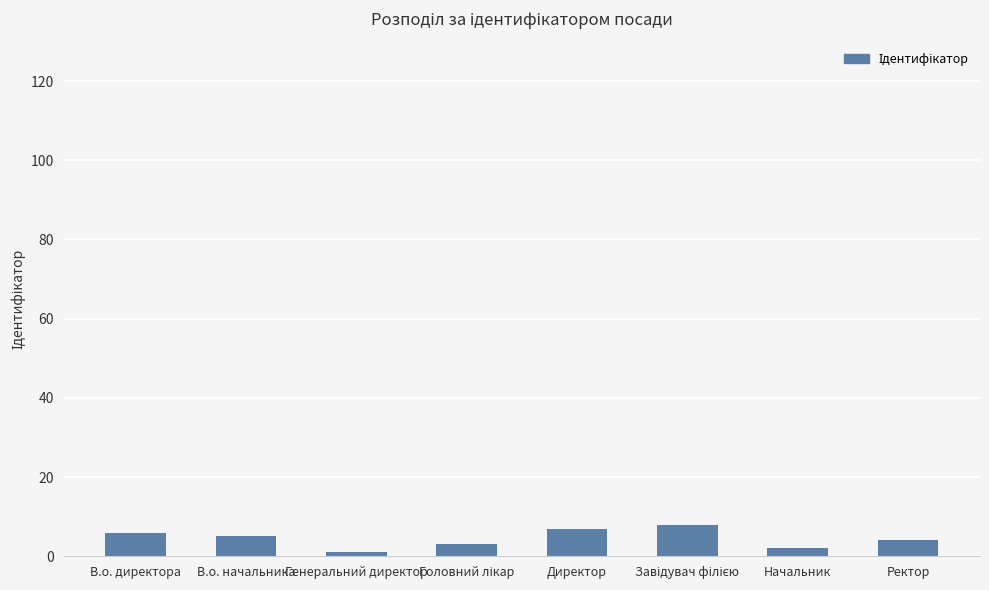

What is the greatest value displayed?

8